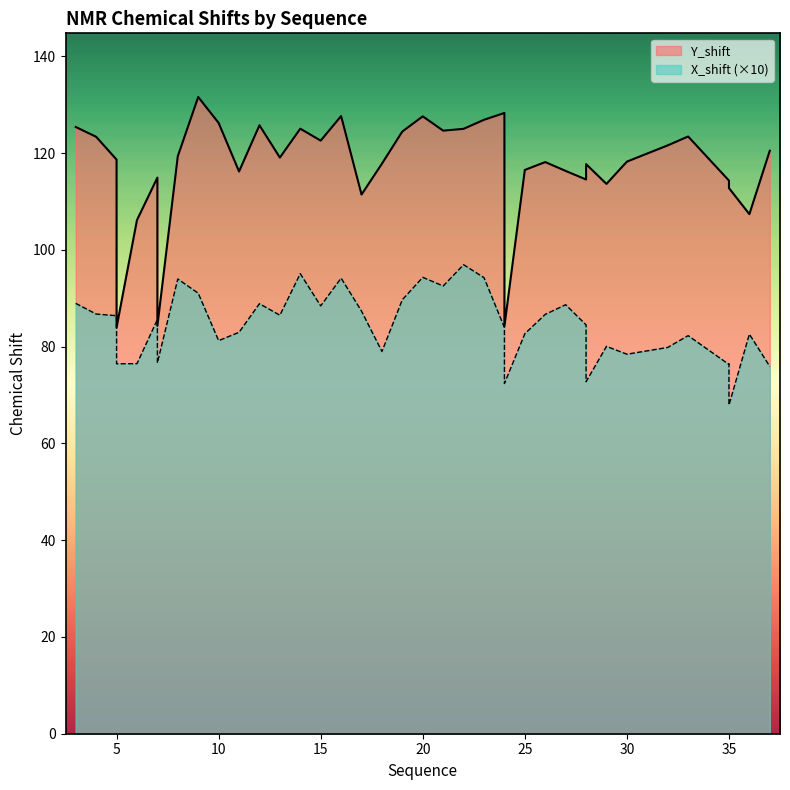

How many lines are shown in the chart?

2